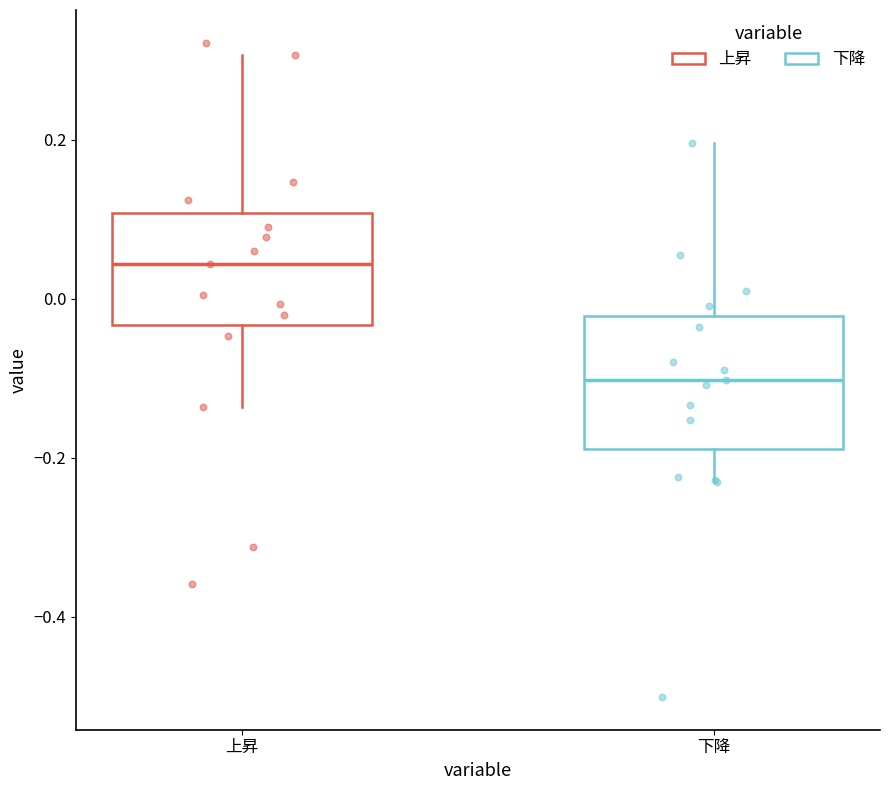

Where is the upper edge of the box for 下降 on the y-axis? The values are not printed on the chart, so give them approximately, as read against the axis.

-0.02